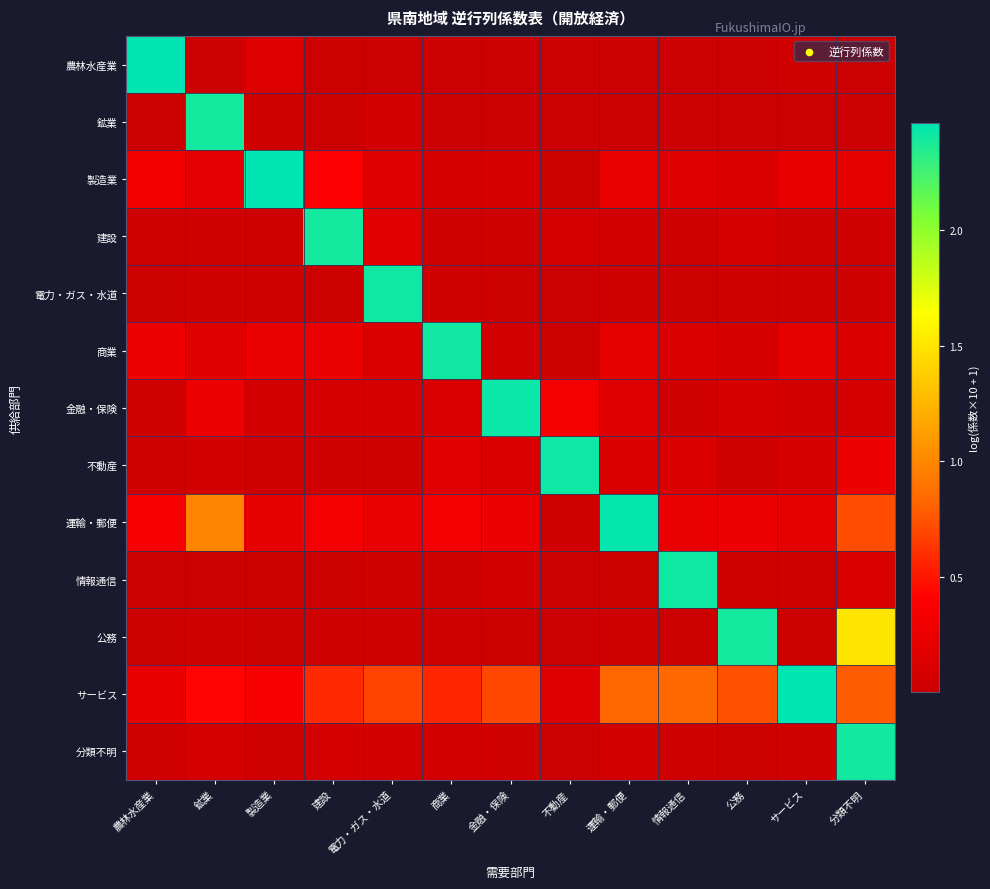

Reading left to right, transcribe all the data shown in this chart.

農林水産業: 農林水産業=2.5	鉱業=0.0	製造業=0.1	建設=0.0	電力・ガス・水道=0.0	商業=0.0	金融・保険=0.0	不動産=0.0	運輸・郵便=0.0	情報通信=0.0	公務=0.0	サービス=0.0	分類不明=0.0
鉱業: 農林水産業=0.0	鉱業=2.4	製造業=0.0	建設=0.0	電力・ガス・水道=0.1	商業=0.0	金融・保険=0.0	不動産=0.0	運輸・郵便=0.0	情報通信=0.0	公務=0.0	サービス=0.0	分類不明=0.0
製造業: 農林水産業=0.3	鉱業=0.2	製造業=2.5	建設=0.4	電力・ガス・水道=0.1	商業=0.1	金融・保険=0.1	不動産=0.0	運輸・郵便=0.3	情報通信=0.2	公務=0.1	サービス=0.2	分類不明=0.2
建設: 農林水産業=0.0	鉱業=0.0	製造業=0.0	建設=2.4	電力・ガス・水道=0.2	商業=0.0	金融・保険=0.0	不動産=0.1	運輸・郵便=0.1	情報通信=0.0	公務=0.1	サービス=0.0	分類不明=0.0
電力・ガス・水道: 農林水産業=0.0	鉱業=0.0	製造業=0.0	建設=0.0	電力・ガス・水道=2.4	商業=0.0	金融・保険=0.0	不動産=0.0	運輸・郵便=0.0	情報通信=0.0	公務=0.0	サービス=0.0	分類不明=0.0
商業: 農林水産業=0.3	鉱業=0.2	製造業=0.3	建設=0.3	電力・ガス・水道=0.1	商業=2.4	金融・保険=0.1	不動産=0.0	運輸・郵便=0.2	情報通信=0.1	公務=0.1	サービス=0.2	分類不明=0.1
金融・保険: 農林水産業=0.0	鉱業=0.3	製造業=0.1	建設=0.1	電力・ガス・水道=0.1	商業=0.1	金融・保険=2.4	不動産=0.3	運輸・郵便=0.2	情報通信=0.0	公務=0.1	サービス=0.1	分類不明=0.1
不動産: 農林水産業=0.0	鉱業=0.1	製造業=0.0	建設=0.0	電力・ガス・水道=0.0	商業=0.2	金融・保険=0.1	不動産=2.4	運輸・郵便=0.1	情報通信=0.1	公務=0.0	サービス=0.1	分類不明=0.3
運輸・郵便: 農林水産業=0.3	鉱業=1.0	製造業=0.2	建設=0.3	電力・ガス・水道=0.2	商業=0.3	金融・保険=0.3	不動産=0.0	運輸・郵便=2.4	情報通信=0.2	公務=0.3	サービス=0.2	分類不明=0.7
情報通信: 農林水産業=0.0	鉱業=0.0	製造業=0.0	建設=0.0	電力・ガス・水道=0.0	商業=0.0	金融・保険=0.1	不動産=0.0	運輸・郵便=0.0	情報通信=2.4	公務=0.0	サービス=0.0	分類不明=0.1
公務: 農林水産業=0.0	鉱業=0.0	製造業=0.0	建設=0.0	電力・ガス・水道=0.0	商業=0.0	金融・保険=0.0	不動産=0.0	運輸・郵便=0.0	情報通信=0.0	公務=2.4	サービス=0.0	分類不明=1.5
サービス: 農林水産業=0.2	鉱業=0.4	製造業=0.4	建設=0.6	電力・ガス・水道=0.7	商業=0.6	金融・保険=0.7	不動産=0.1	運輸・郵便=0.8	情報通信=0.8	公務=0.7	サービス=2.5	分類不明=0.8
分類不明: 農林水産業=0.0	鉱業=0.1	製造業=0.0	建設=0.1	電力・ガス・水道=0.1	商業=0.1	金融・保険=0.0	不動産=0.0	運輸・郵便=0.1	情報通信=0.0	公務=0.0	サービス=0.0	分類不明=2.4